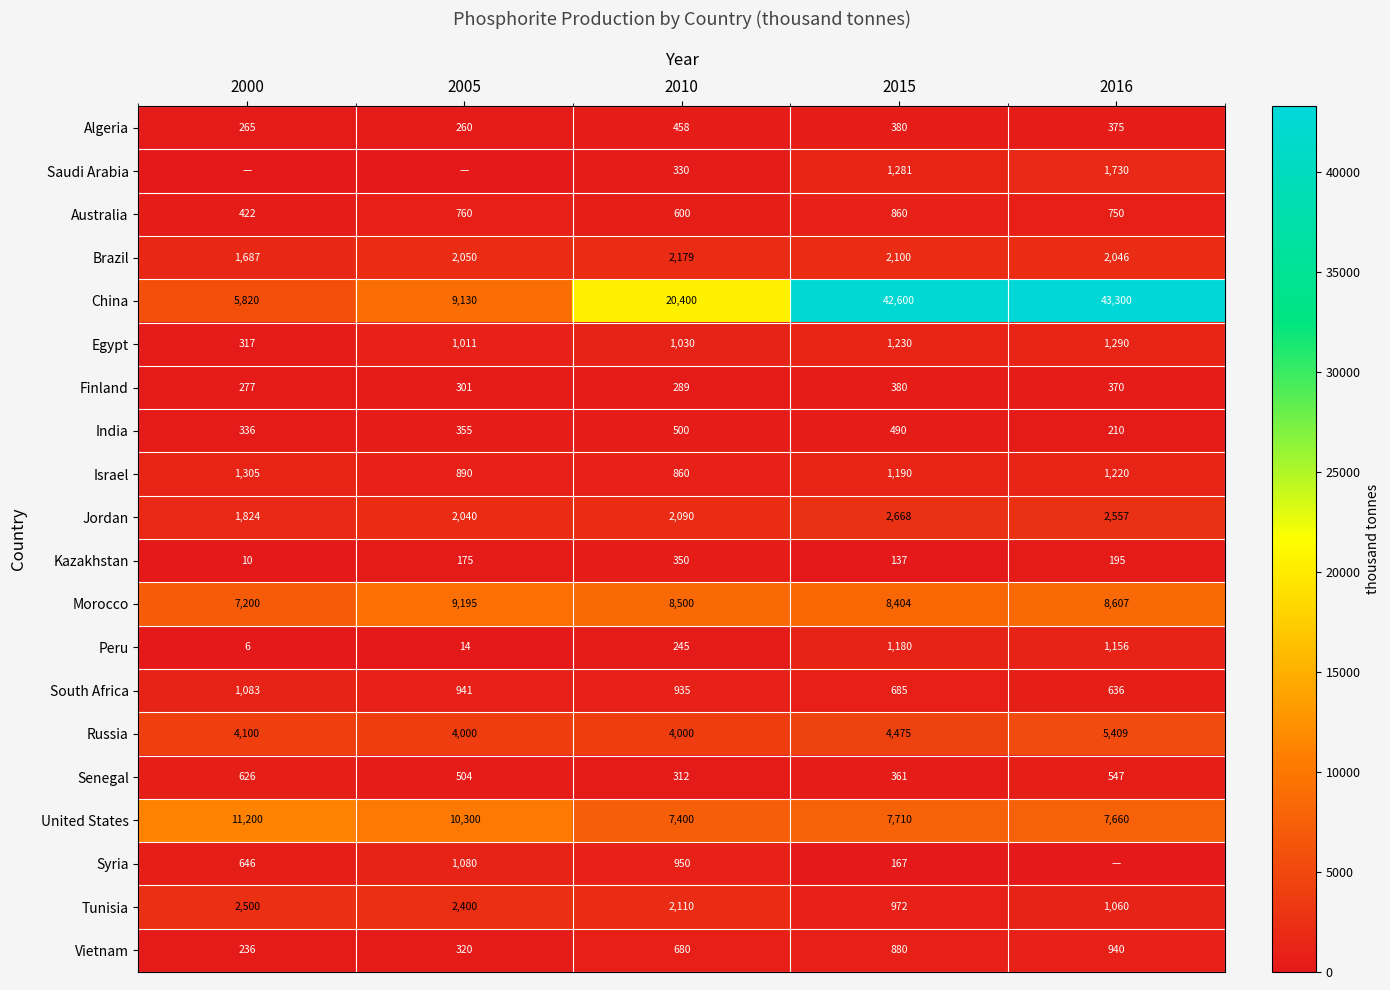

Is it true that Peru equals 1767 at 2016?

False